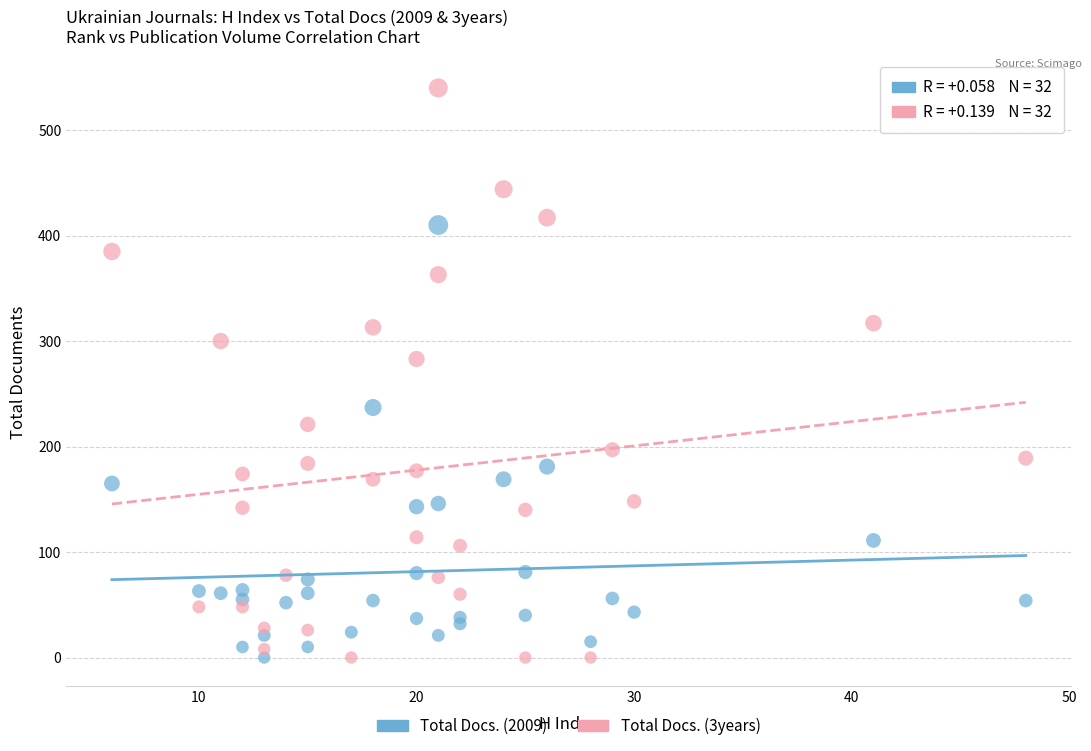

Across all data points, what is the range of X values (max minus min)?

42